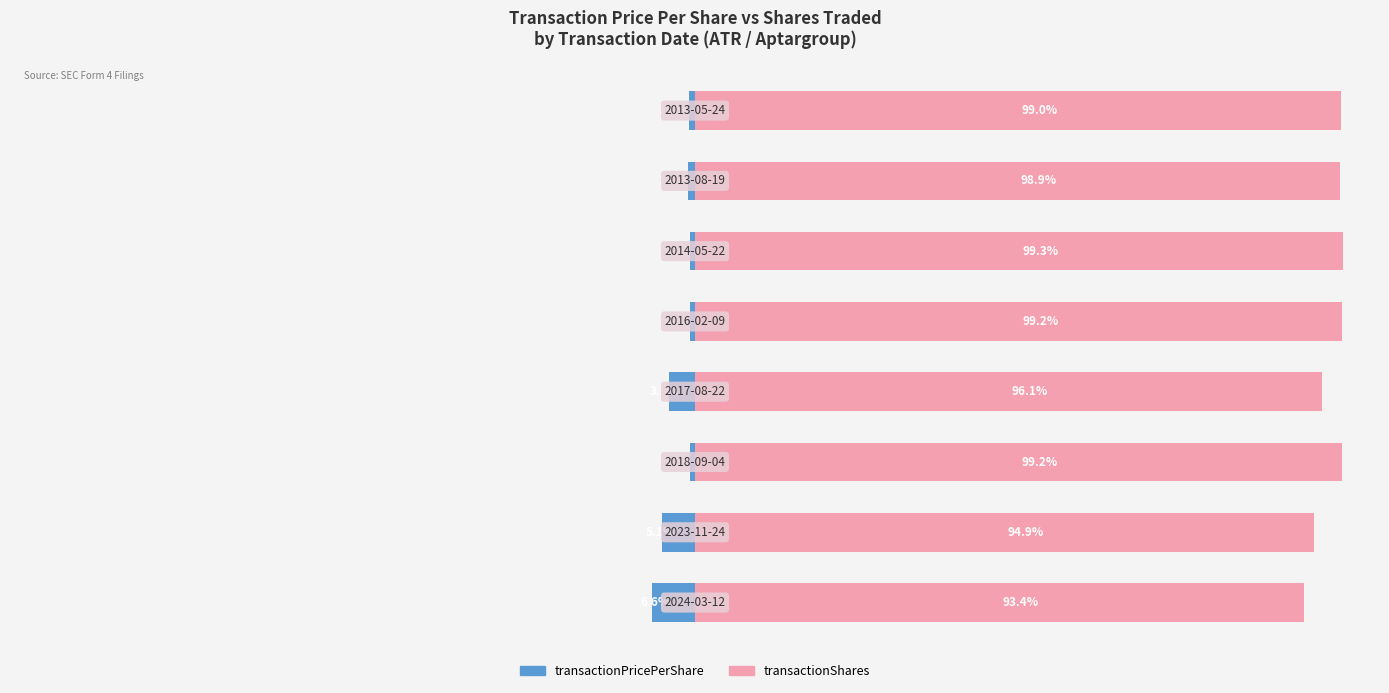

How many distinct data groups are displayed?

2